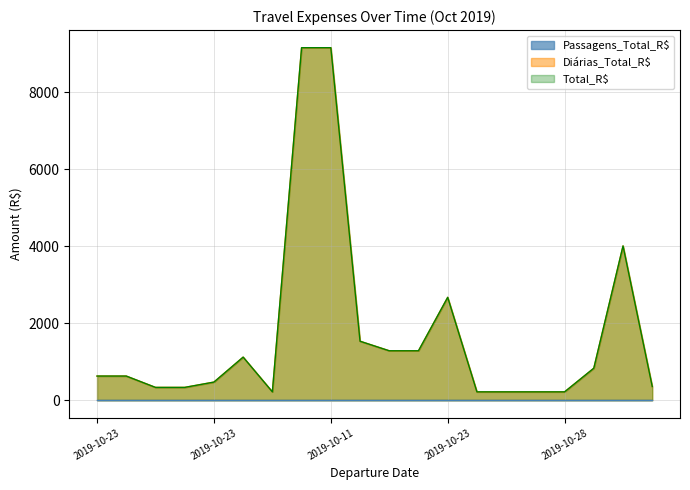

Which series has the largest range (max minus min)?

Diárias_Total_R$